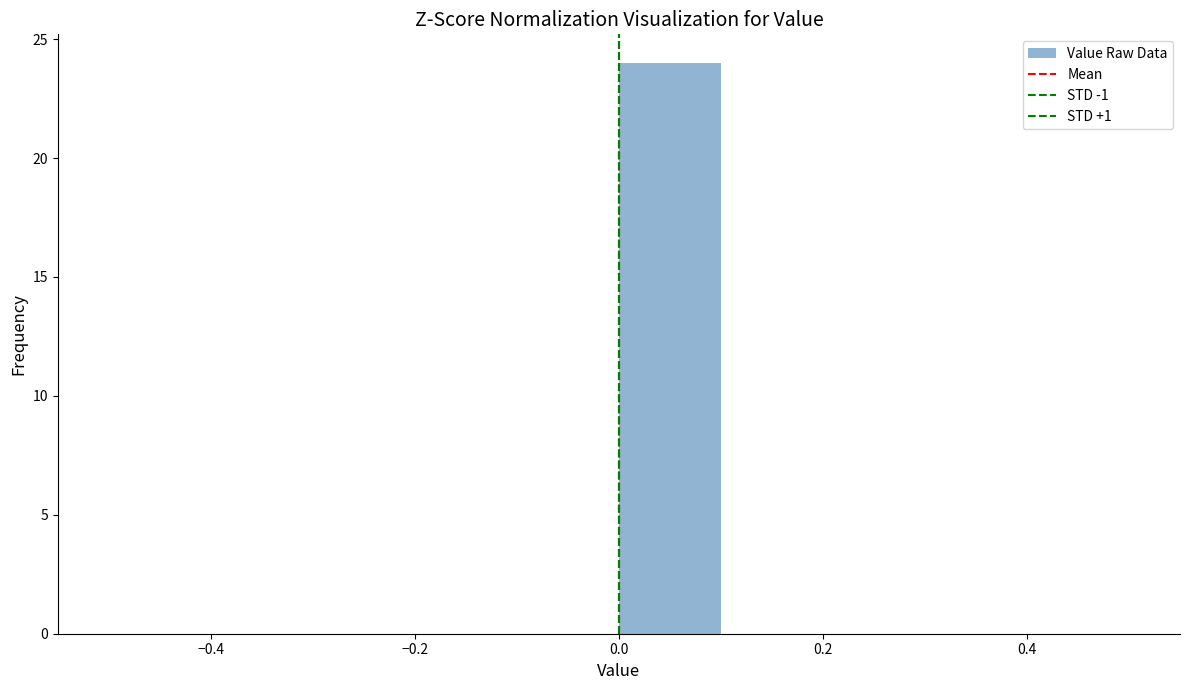

Reading left to right, transcribe this chart: for each bar, give the range it covers on the x-axis and its height. The values are not printed on the chart, so give them approximately, as read against the axis.

-0.5 to -0.4: 0
-0.4 to -0.3: 0
-0.3 to -0.2: 0
-0.2 to -0.1: 0
-0.1 to 0.0: 0
0.0 to 0.1: 24
0.1 to 0.2: 0
0.2 to 0.3: 0
0.3 to 0.4: 0
0.4 to 0.5: 0